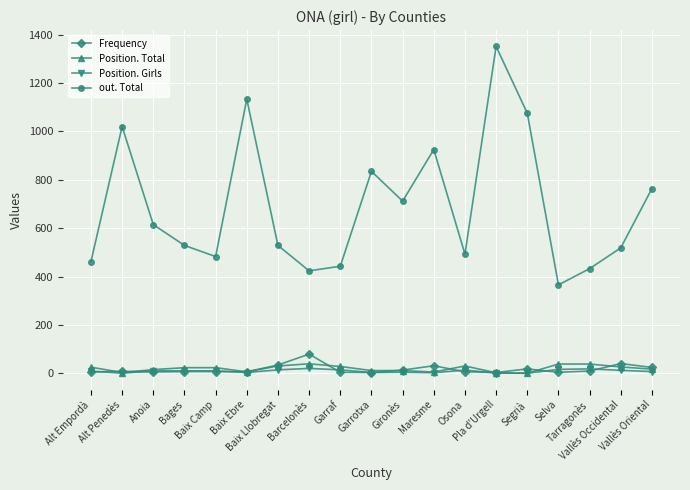

Is this an area chart (filled region under the line)?

No